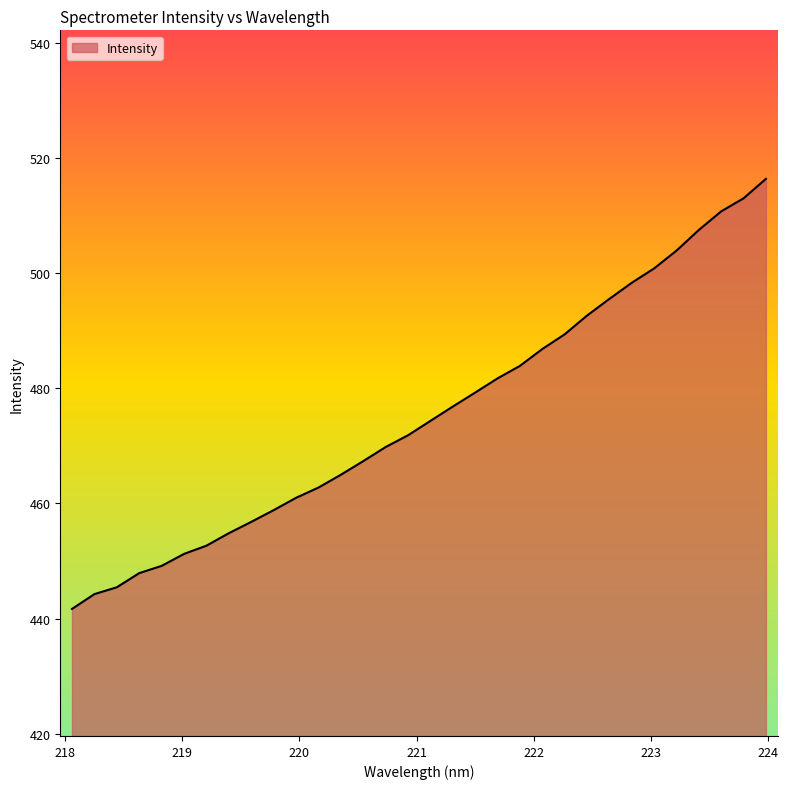

What is the minimum value shown in the chart?

441.7